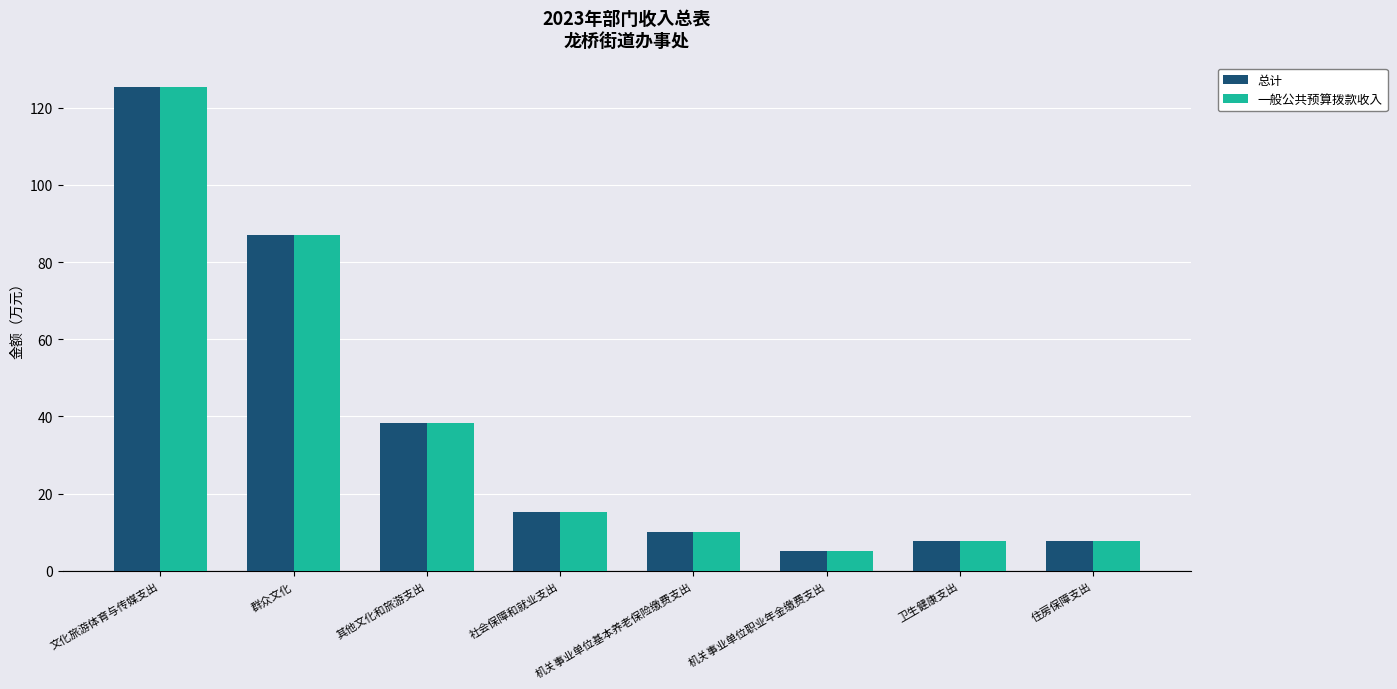

What is the difference between the 总计 values at 住房保障支出 and 机关事业单位职业年金缴费支出?

2.5